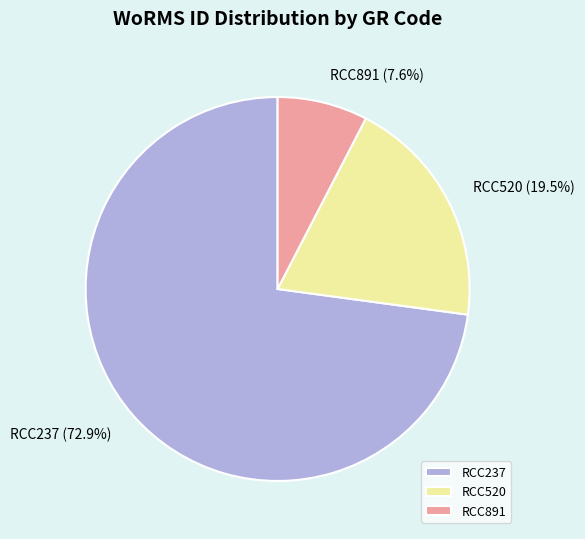

The RCC237 slice represents 73% of the pie. True or false?

True